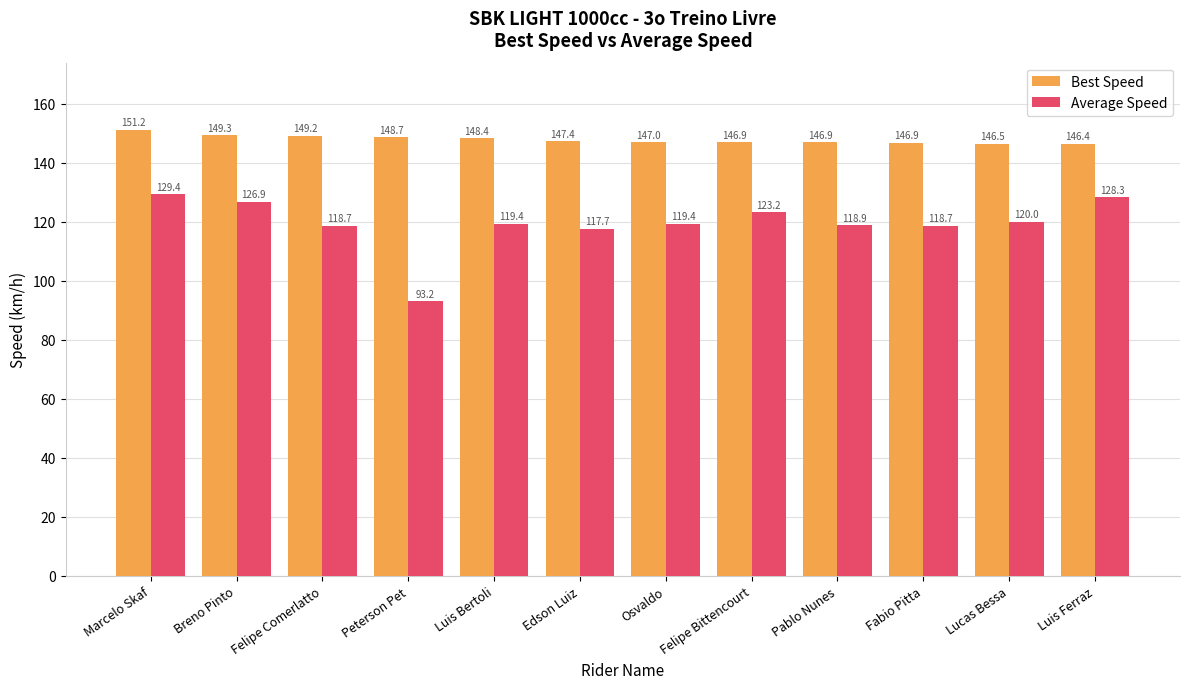

What is the label of the 8th bar from the left?

Felipe Bittencourt